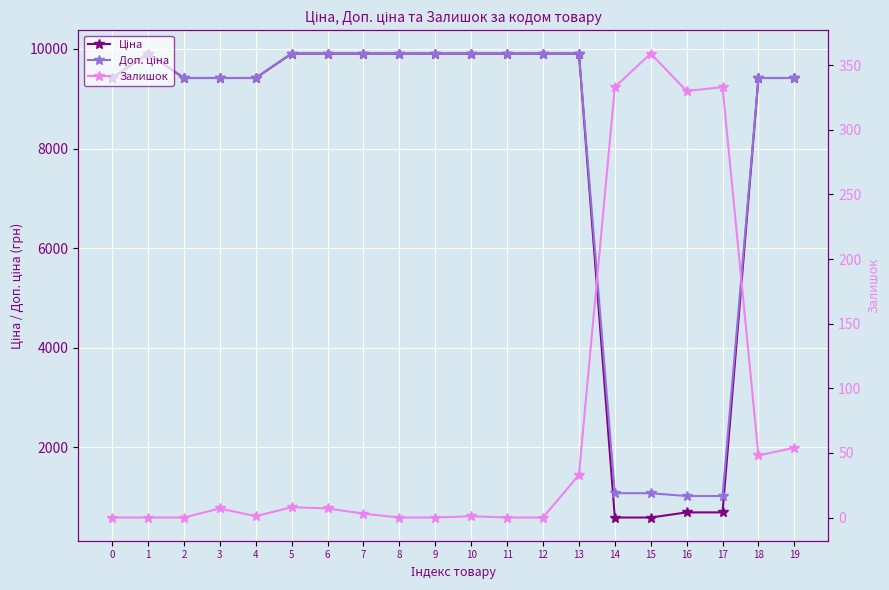

Rank the series by their maximum value, from lowest to highest.

Залишок, Ціна, Доп. ціна